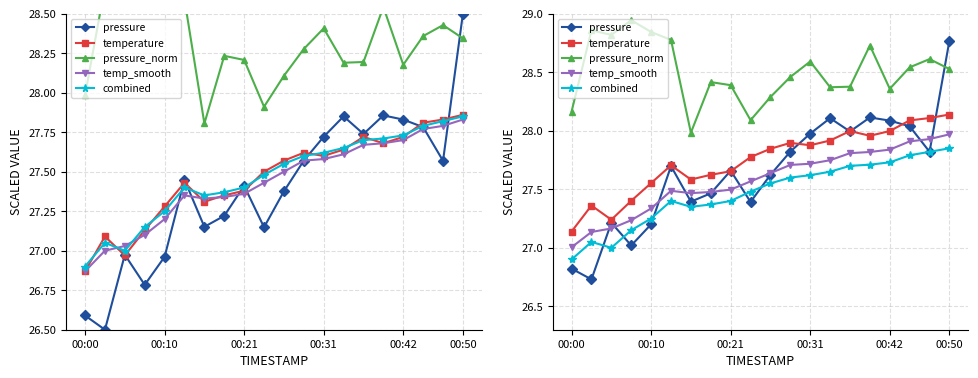

Is this an area chart (filled region under the line)?

No